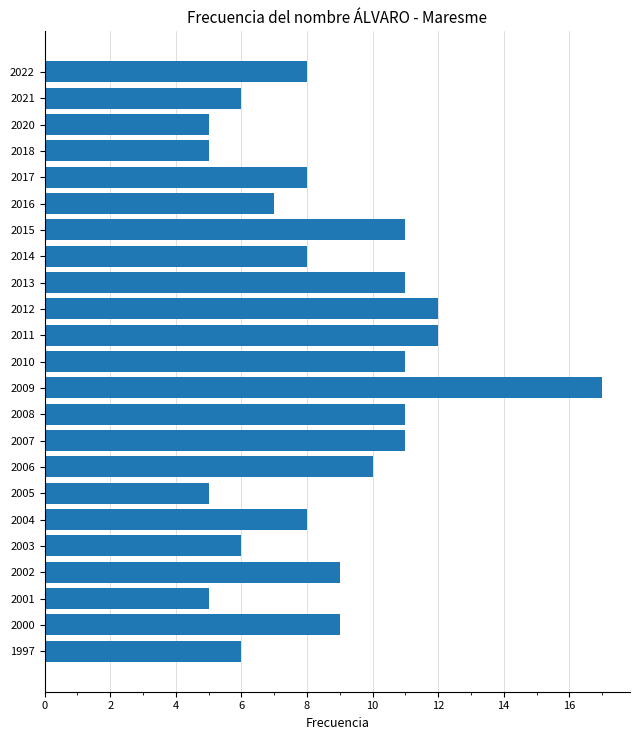

How many data points does each series have?

23